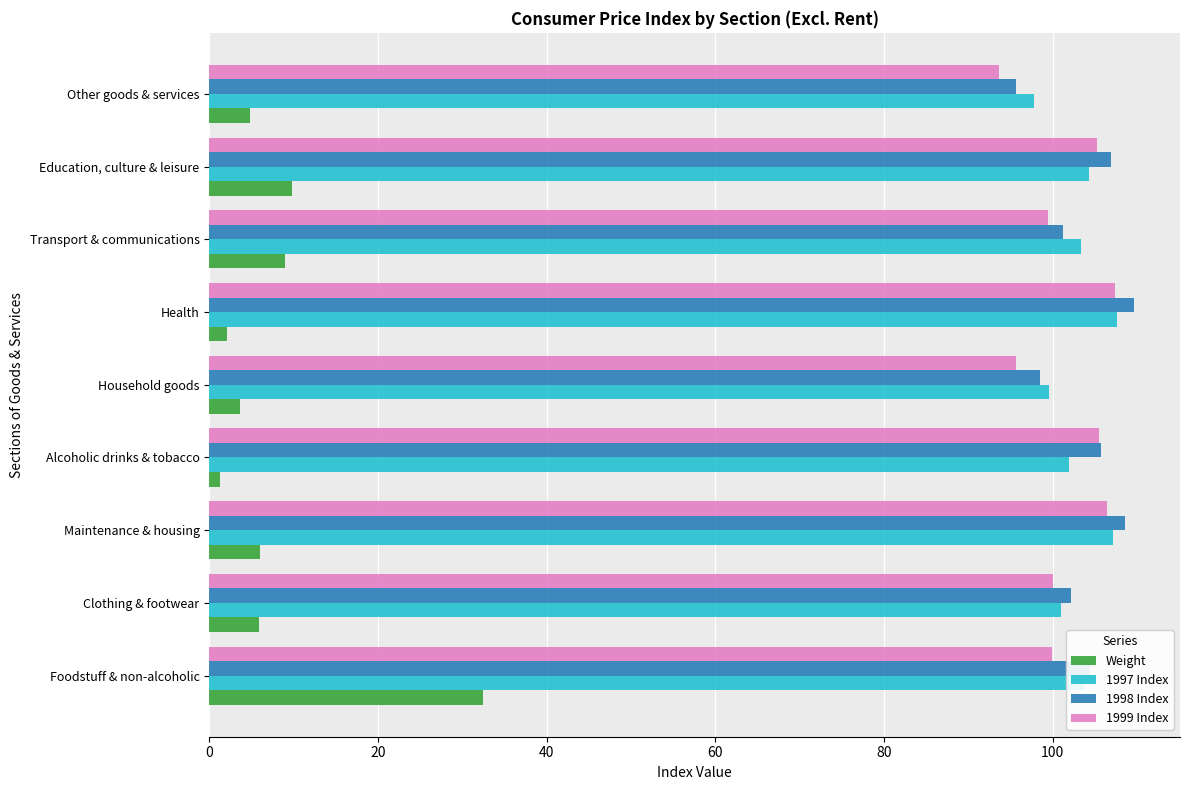

List the labels in order of Weight value, smallest first.

Alcoholic drinks & tobacco, Health, Household goods, Other goods & services, Clothing & footwear, Maintenance & housing, Transport & communications, Education, culture & leisure, Foodstuff & non-alcoholic